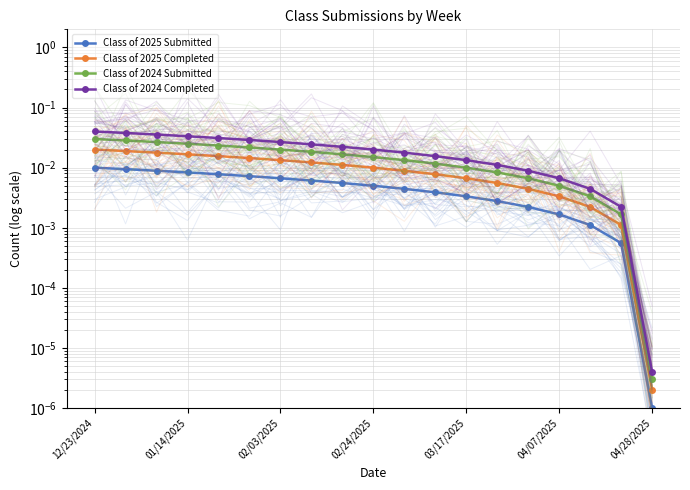

Rank the series at 04/28/2025 from lowest to highest value.

Class of 2025 Submitted, Class of 2025 Completed, Class of 2024 Submitted, Class of 2024 Completed